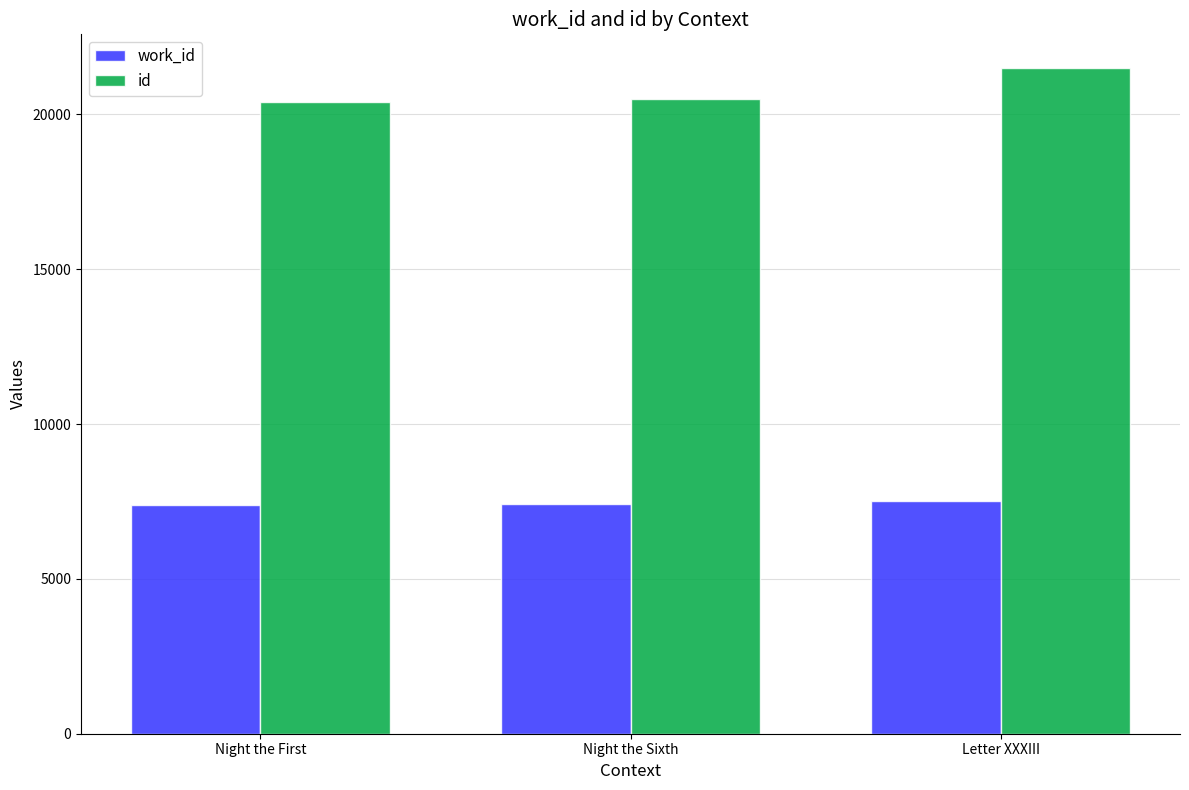

True or false: work_id has a value of 11430 at Letter XXXIII.

False